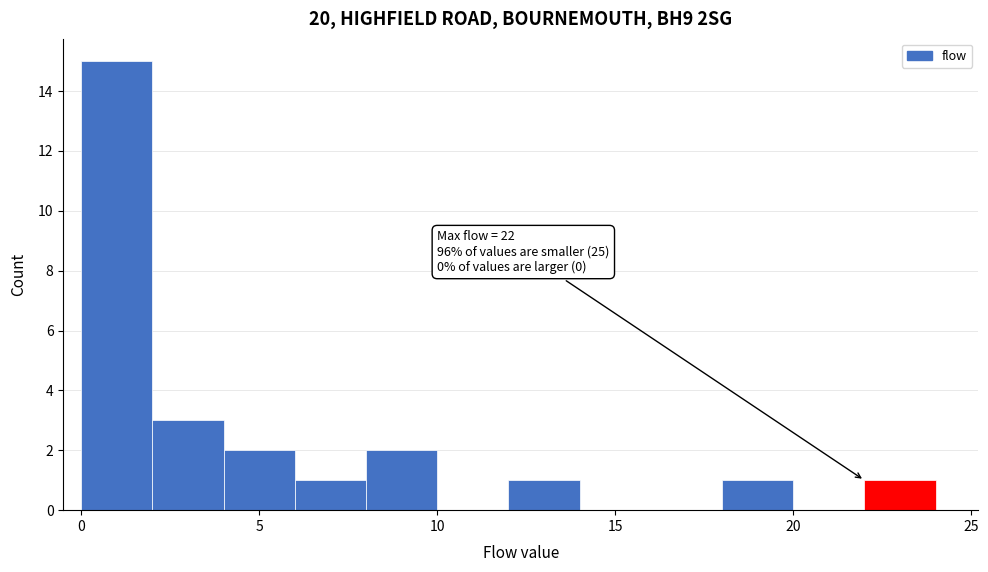

Over which range of the x-axis is the bar tallest?

0 to 2